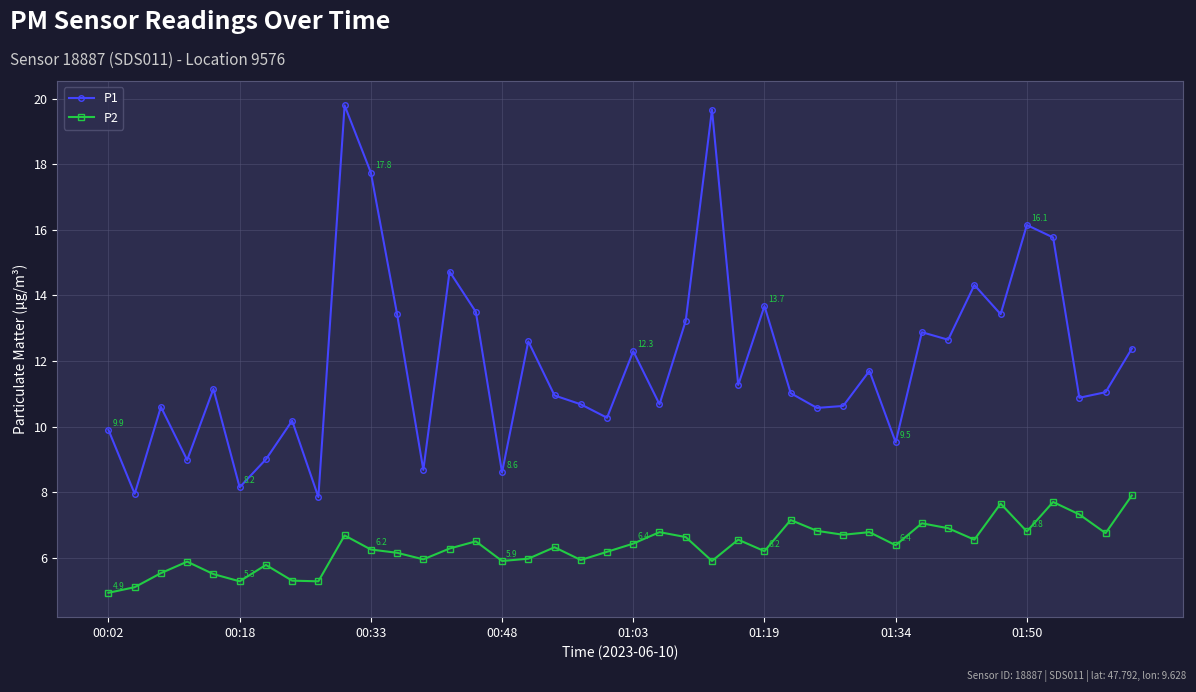

What is the highest value of the P1 series?

19.8